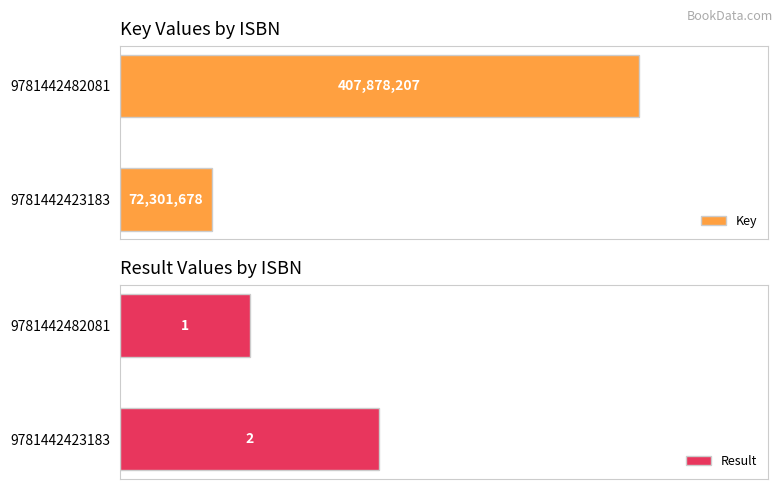

Rank the categories by Result value from lowest to highest.

9781442482081, 9781442423183